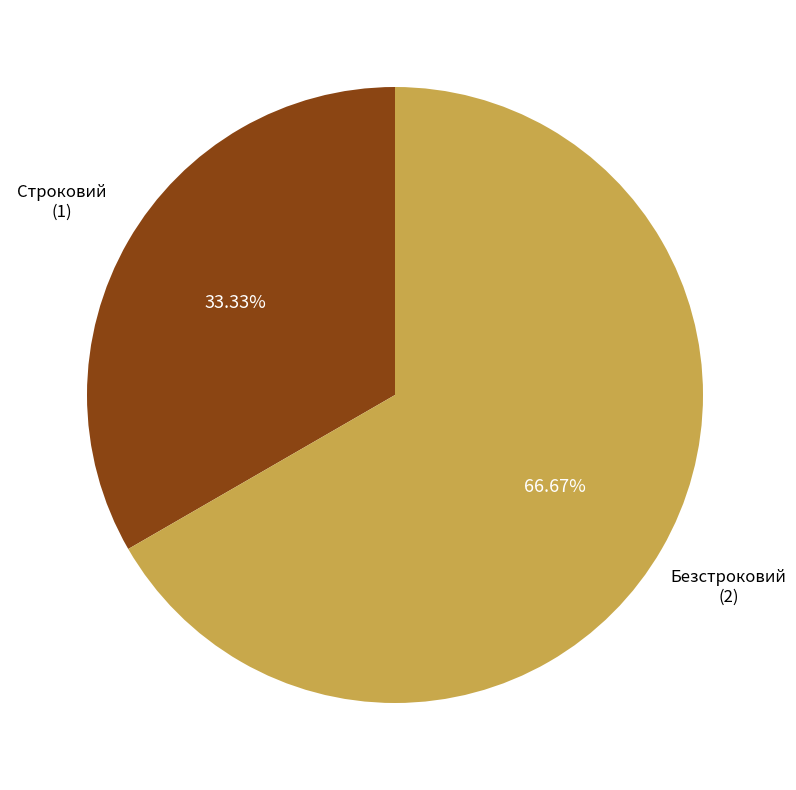

Does any single category account for the majority?

Yes